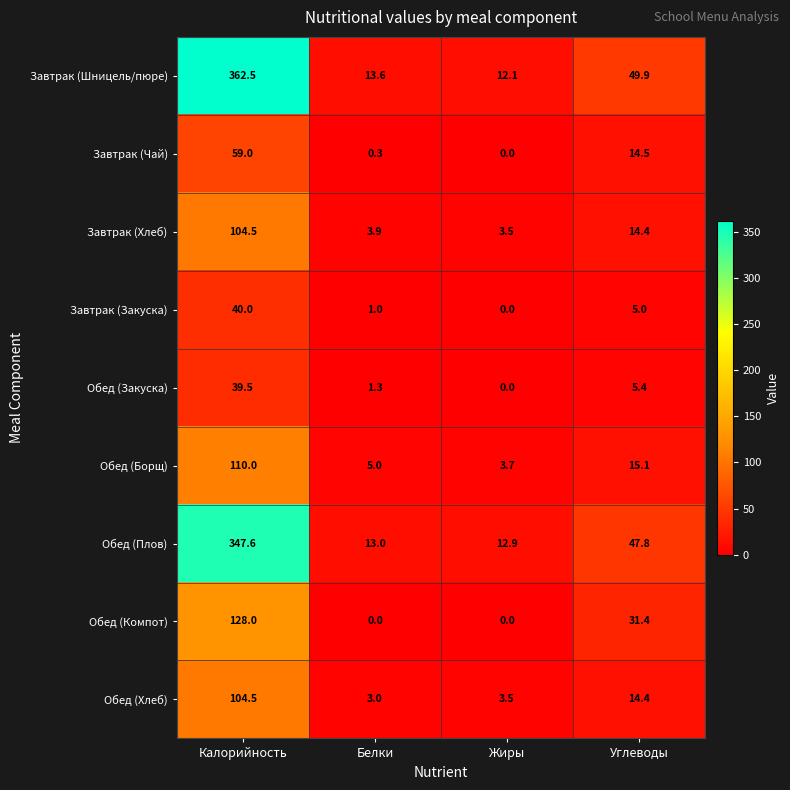

The Обед (Закуска) series shows 2.9 at Углеводы. True or false?

False